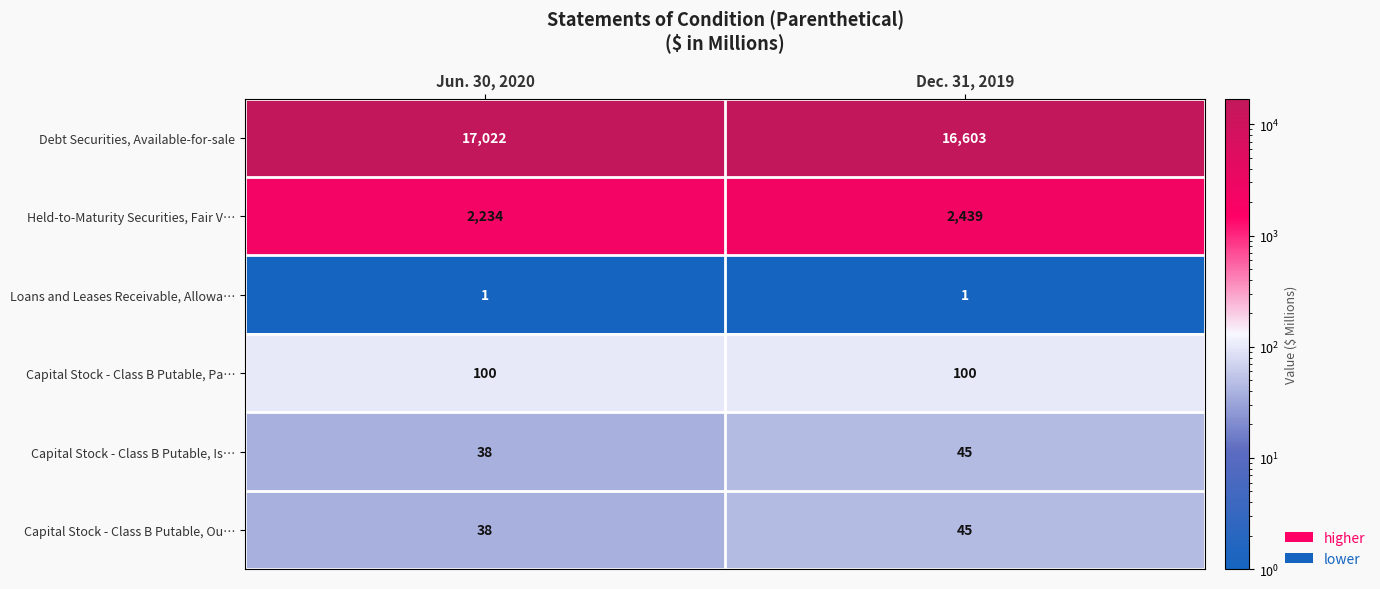

What is the difference between the highest and lowest values at Jun. 30, 2020?

17021